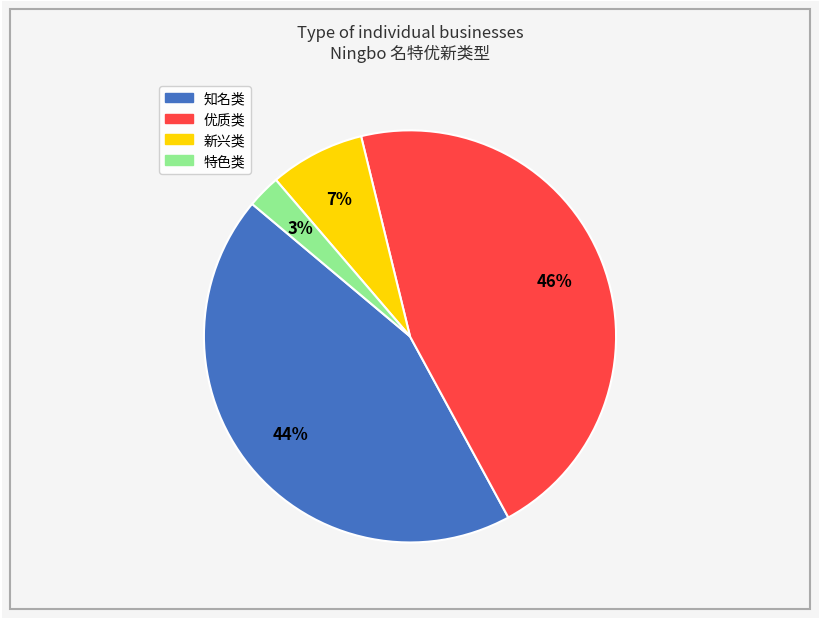

Does any single category account for the majority?

No